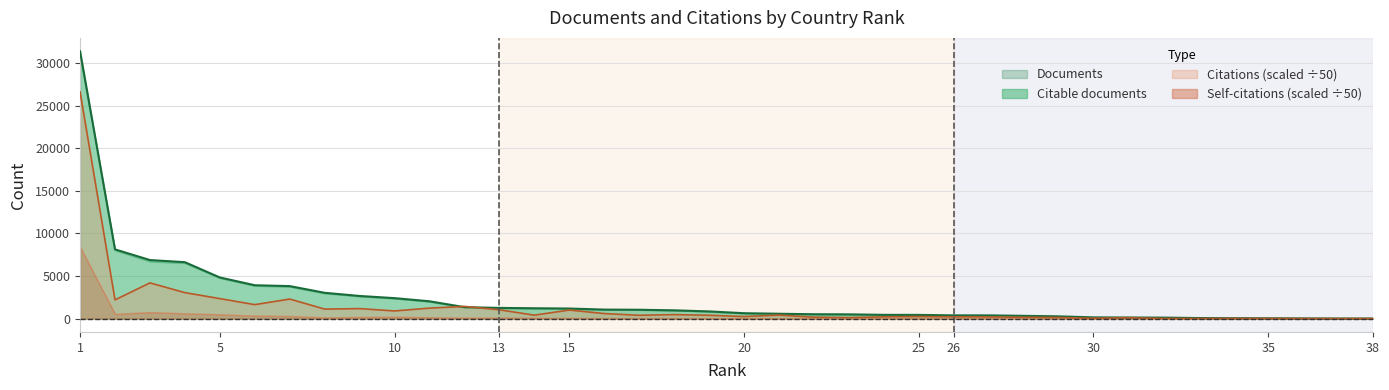

What is the difference between the second highest and minimum values in the Documents series?

8118.0